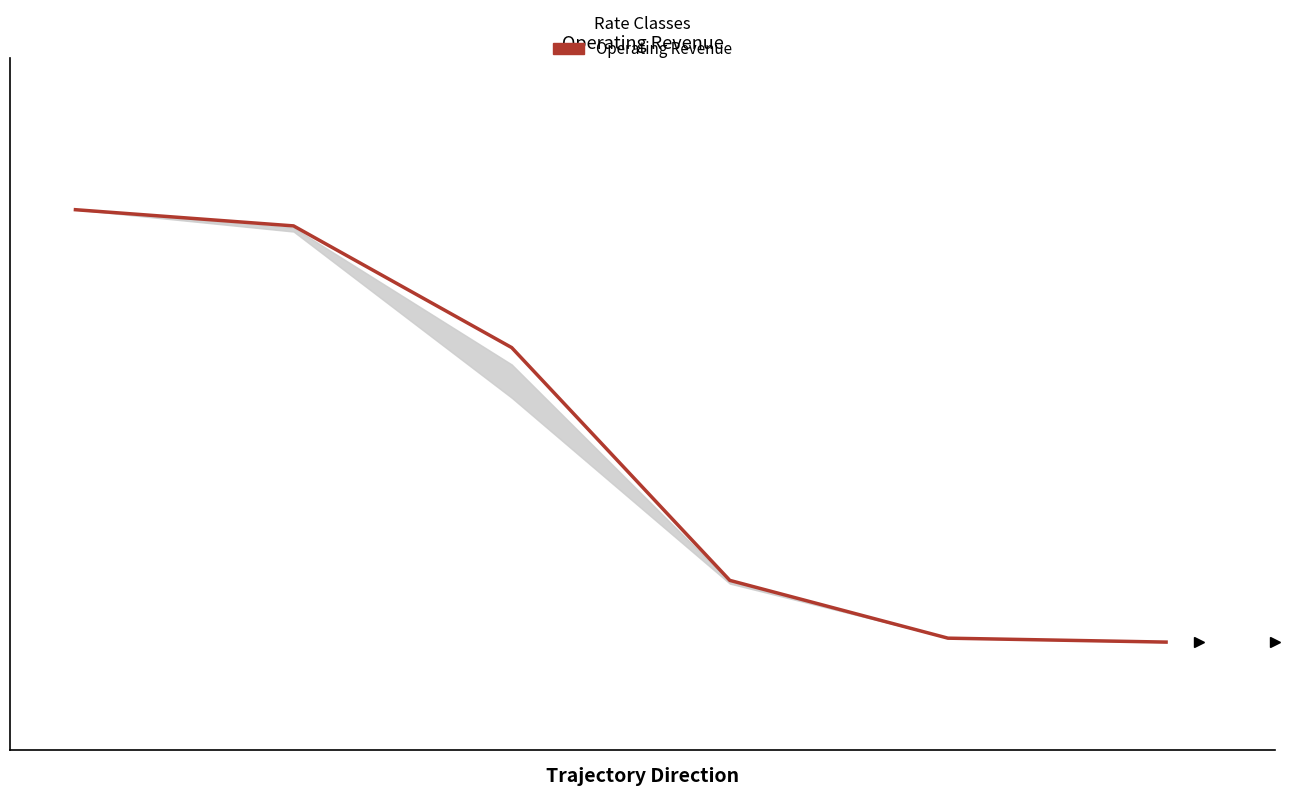

List the labels in order of value, largest first.

0, 1, 2, 3, 4, 5